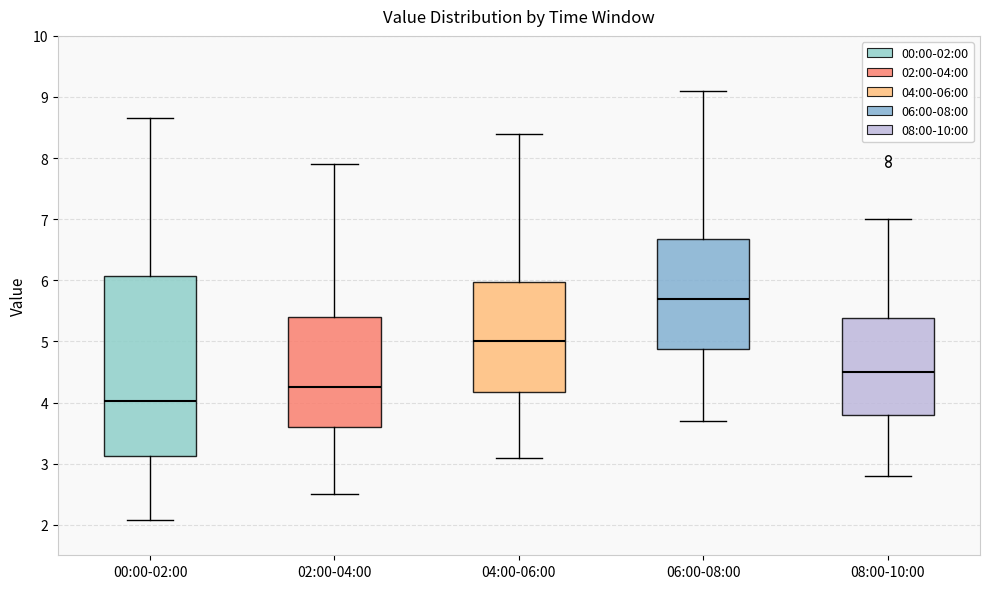

Reading left to right, read every box against the y-axis: the position of its median line, the range the box covers, and the ends of its whiskers. The values are not printed on the chart, so give them approximately, as read against the axis.

00:00-02:00: median 4.0, box 3.1 to 6.1, whiskers 2.1 to 8.7
02:00-04:00: median 4.3, box 3.6 to 5.4, whiskers 2.5 to 7.9
04:00-06:00: median 5.0, box 4.2 to 6.0, whiskers 3.1 to 8.4
06:00-08:00: median 5.7, box 4.9 to 6.7, whiskers 3.7 to 9.1
08:00-10:00: median 4.5, box 3.8 to 5.4, whiskers 2.8 to 7.0